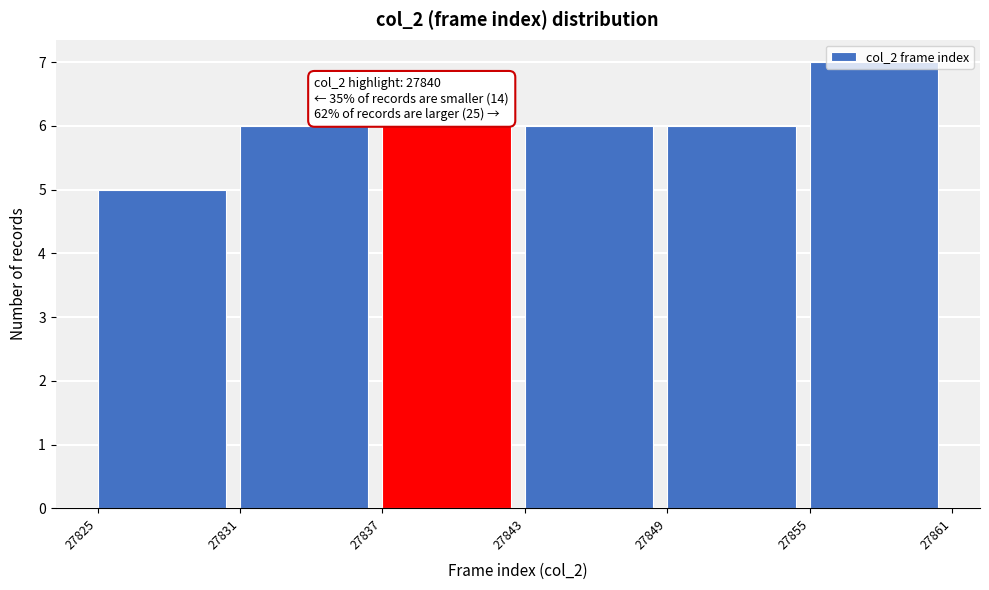

Over which range of the x-axis is the bar tallest?

27855 to 27861